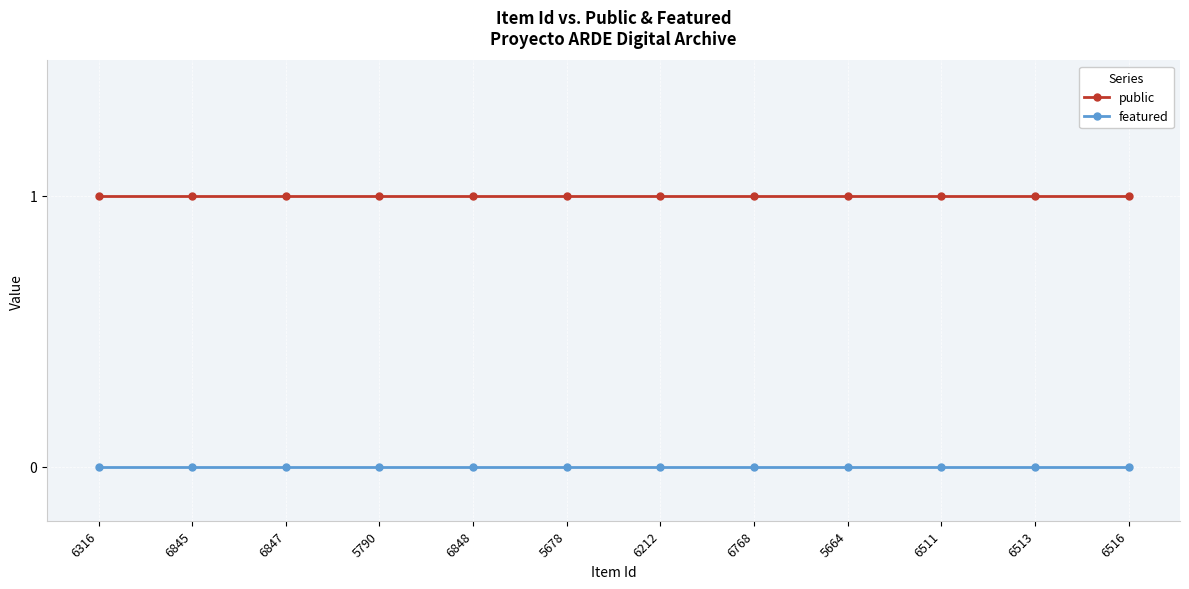

True or false: featured and public intersect in this chart.

False